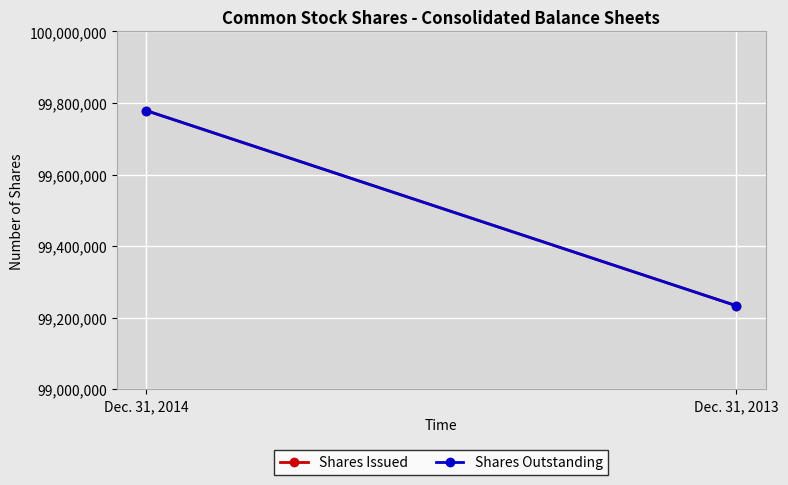

The value of Shares Outstanding at Dec. 31, 2014 is 48843486. True or false?

False